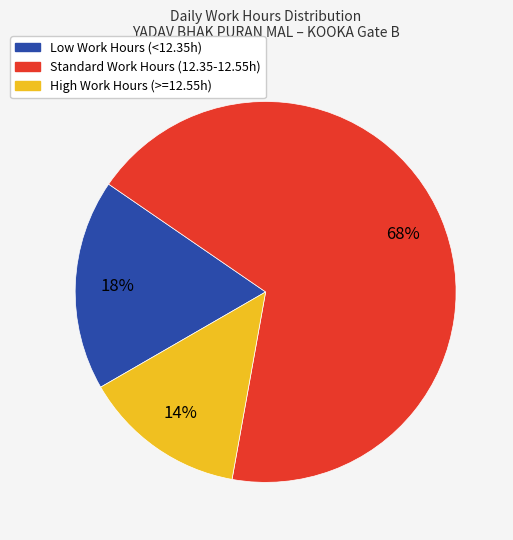

Is there any slice that represents more than half of the pie?

Yes